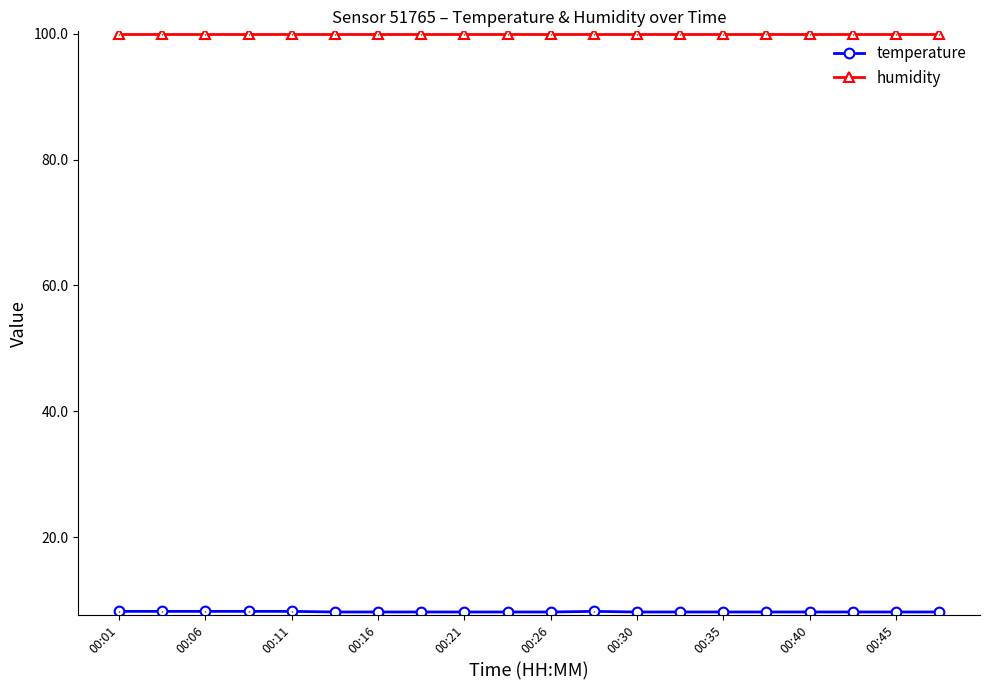

What is the maximum value shown in the chart?

99.9